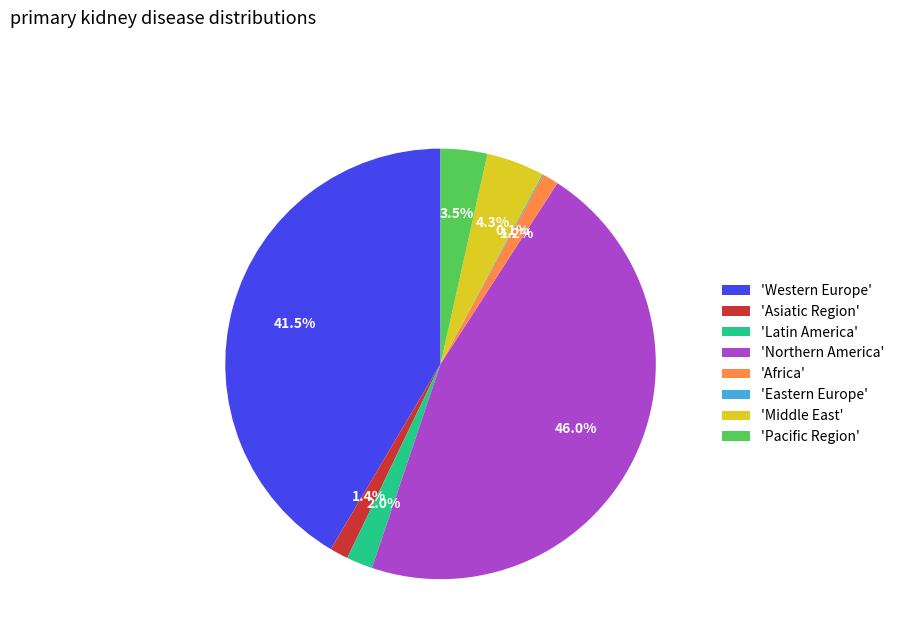

Which has a higher value, 'Pacific Region' or 'Northern America'?

'Northern America'